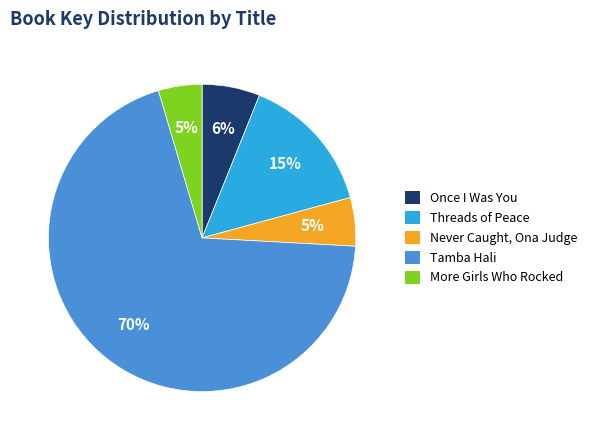

To the nearest percent, what is the average slice percentage?

20%